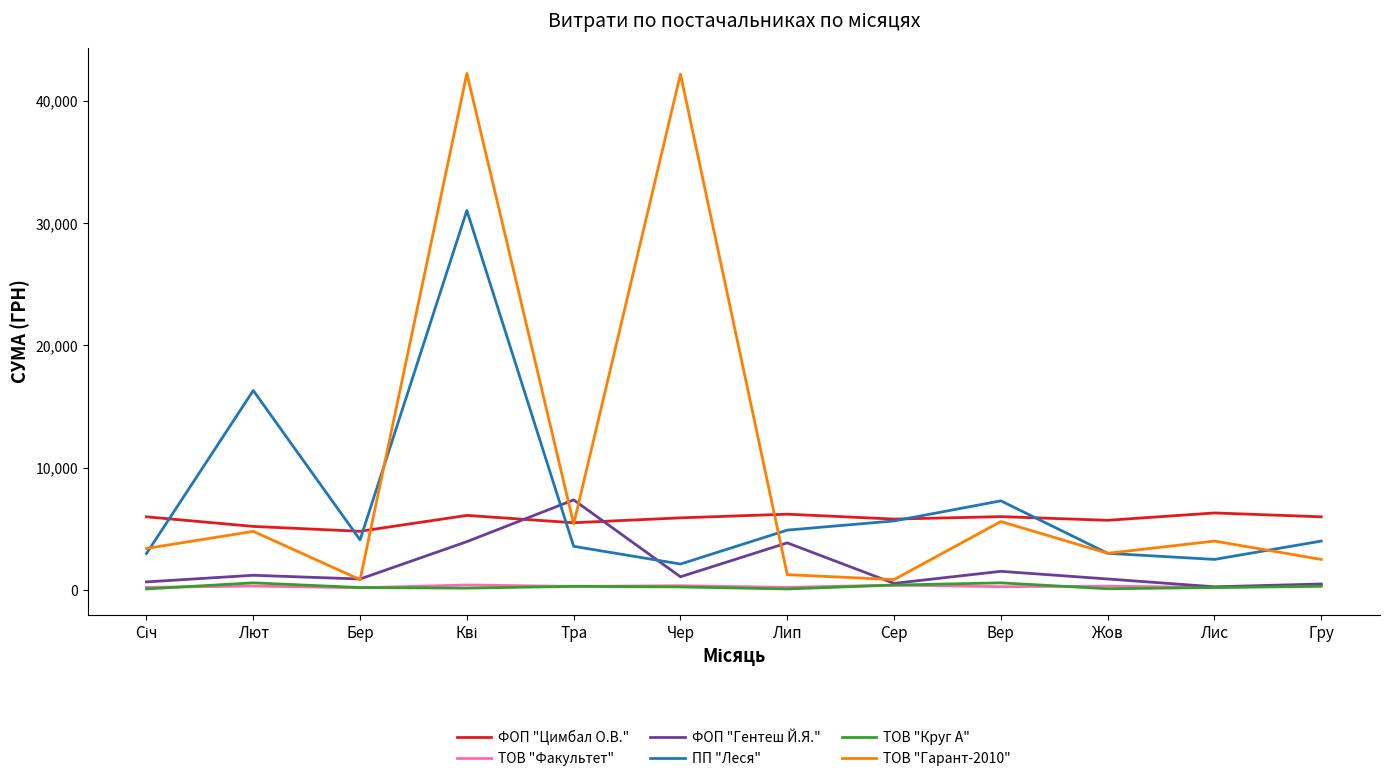

What is the maximum value for ФОП "Гентеш Й.Я."?

7369.0